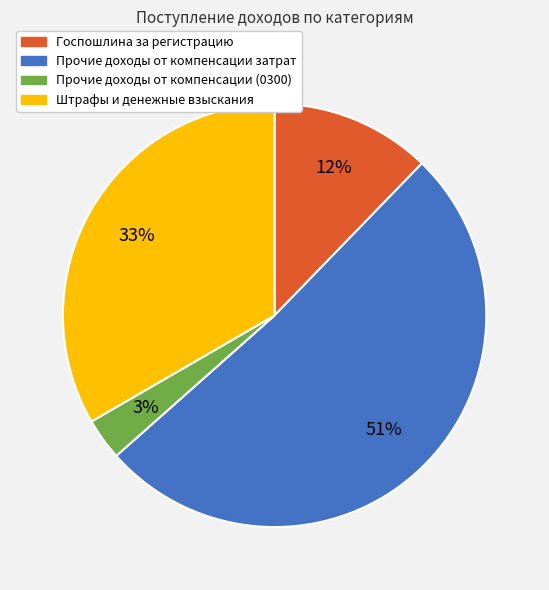

To the nearest percent, what portion does Штрафы и денежные взыскания represent?

33%